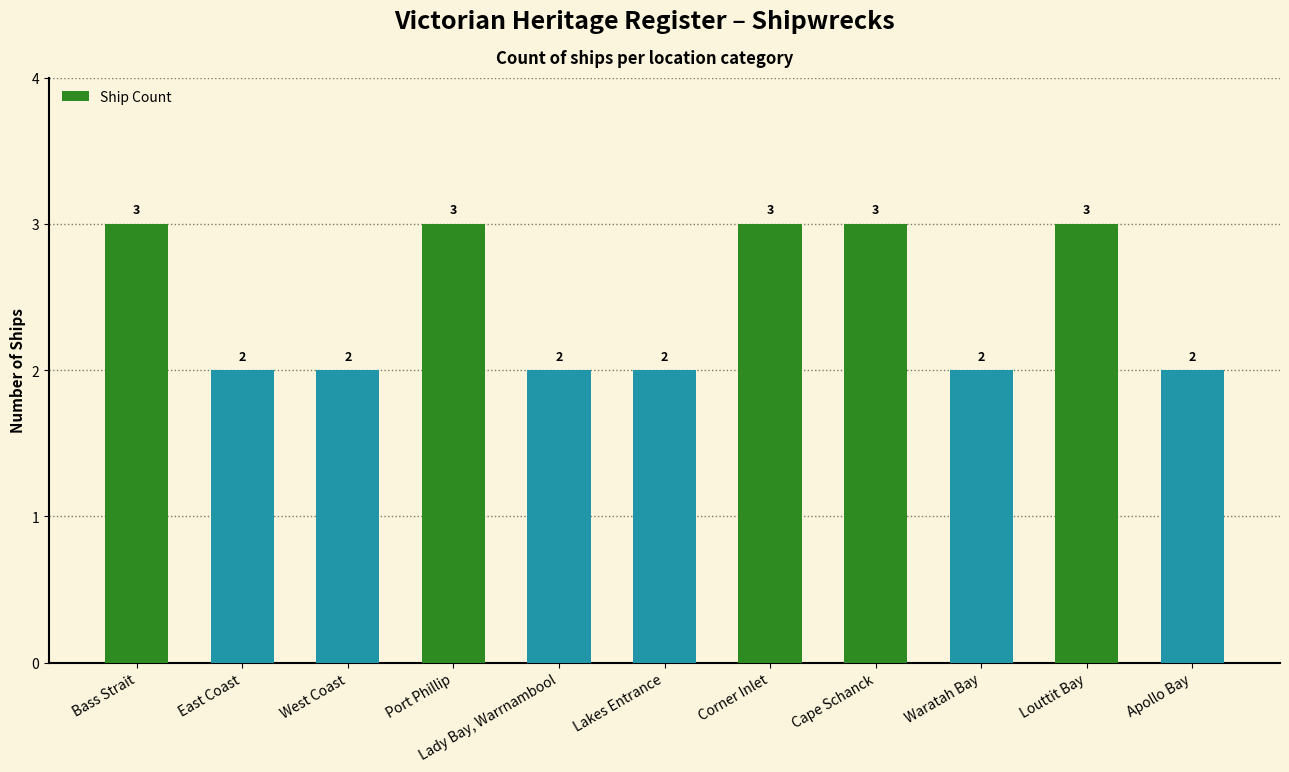

Read the value at Cape Schanck.

3